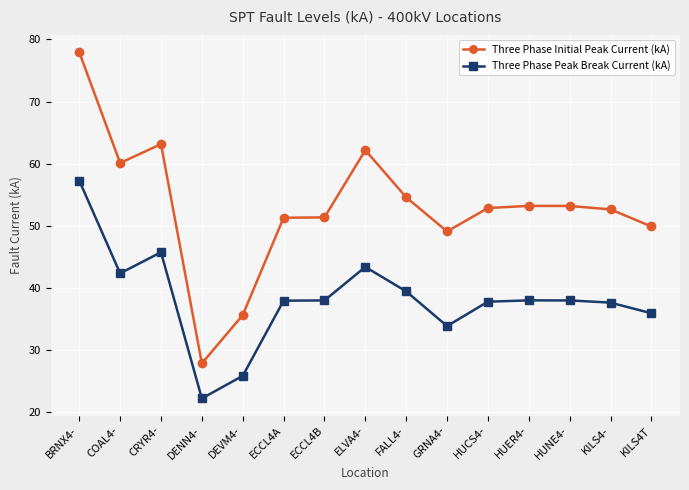

What is the value of the Three Phase Initial Peak Current (kA) point at the 9th from the left?

54.6